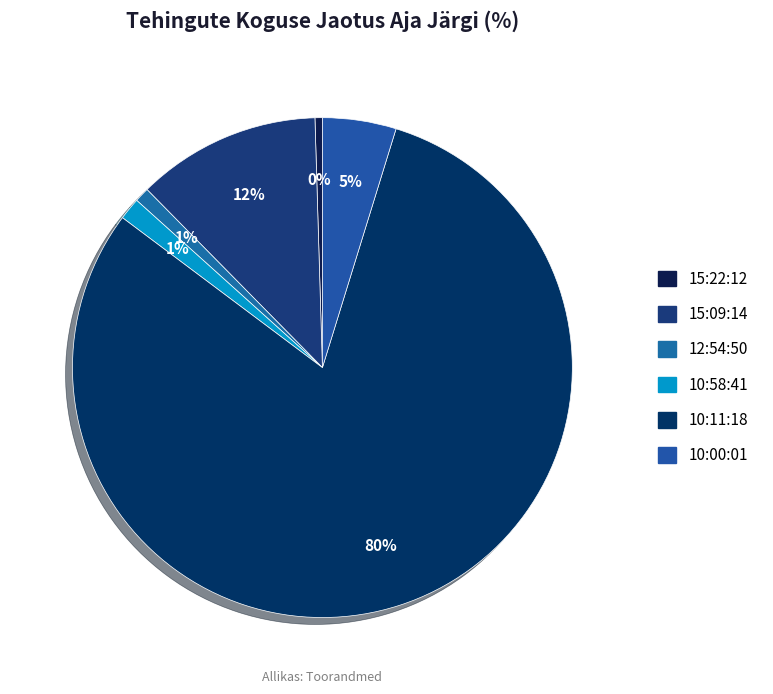

What is the largest slice in the pie chart?

10:11:18